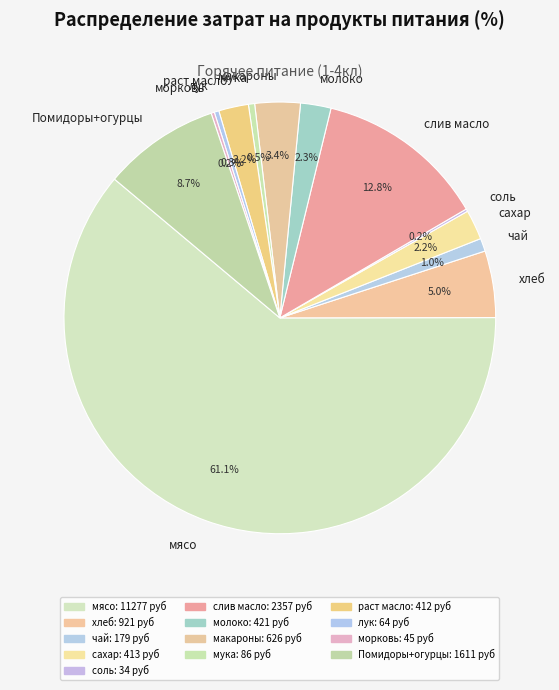

To the nearest percent, what is the combined percentage of мясо and раст масло?

63%